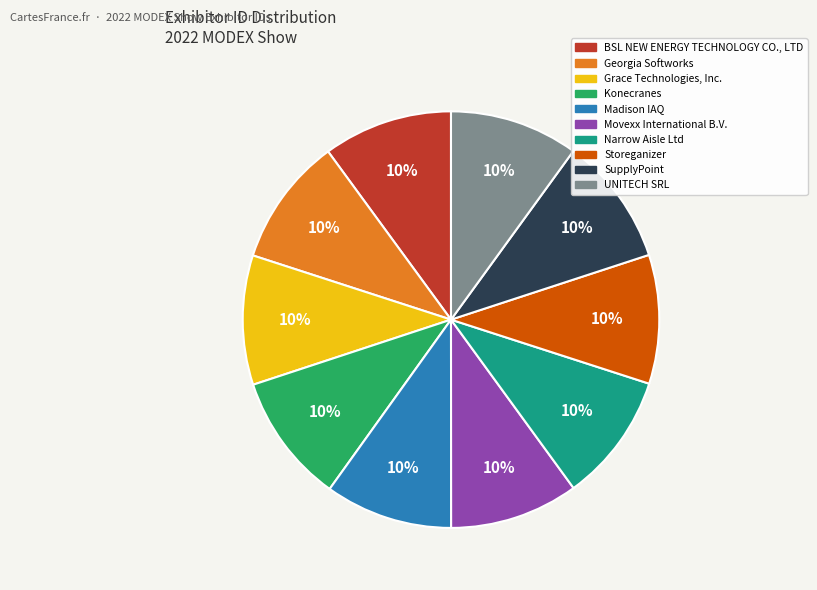

Does any single category account for the majority?

No